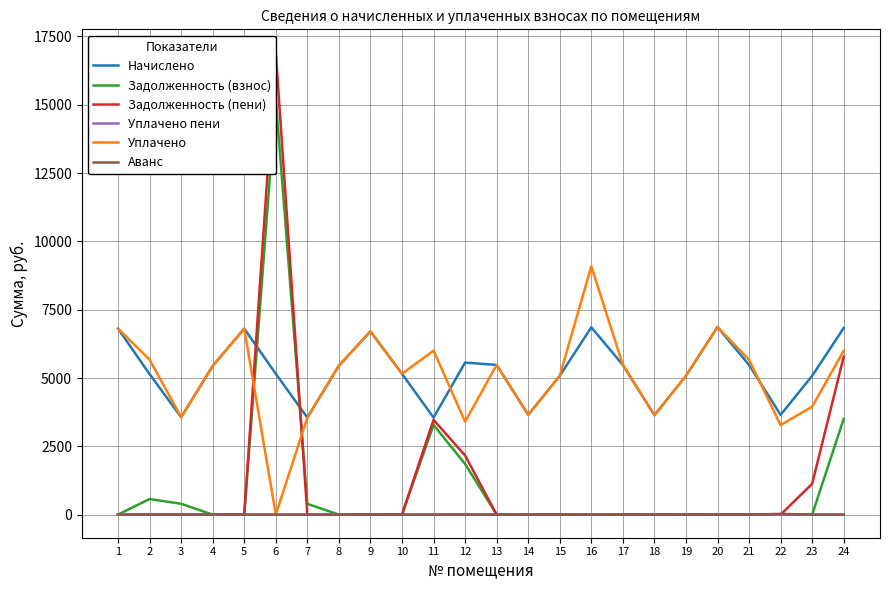

At which label does Уплачено first exceed 5452?

1